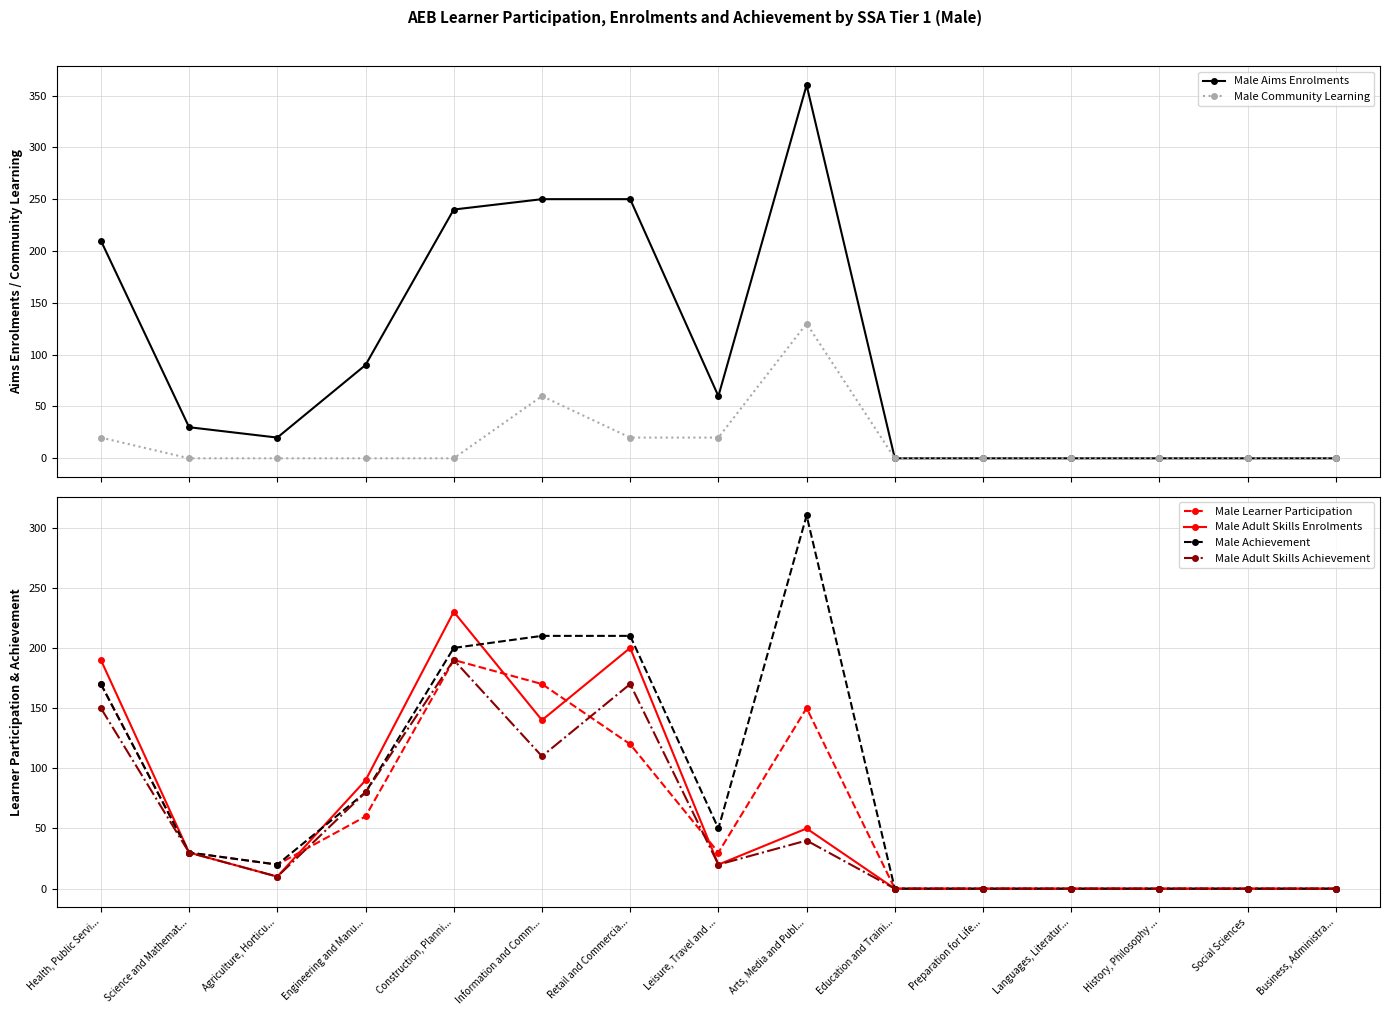

Is it true that Male Aims Enrolments equals 623 at Arts, Media and Publ...?

False